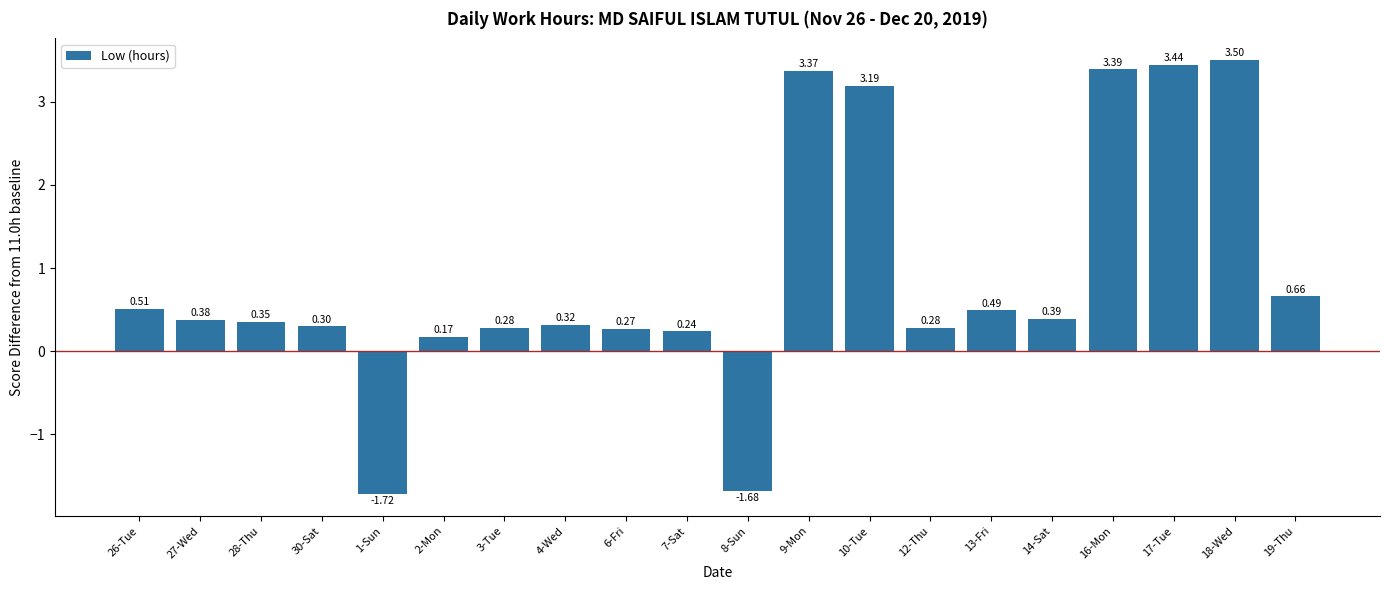

What is the difference between the values at 1-Sun and 13-Fri?

2.2